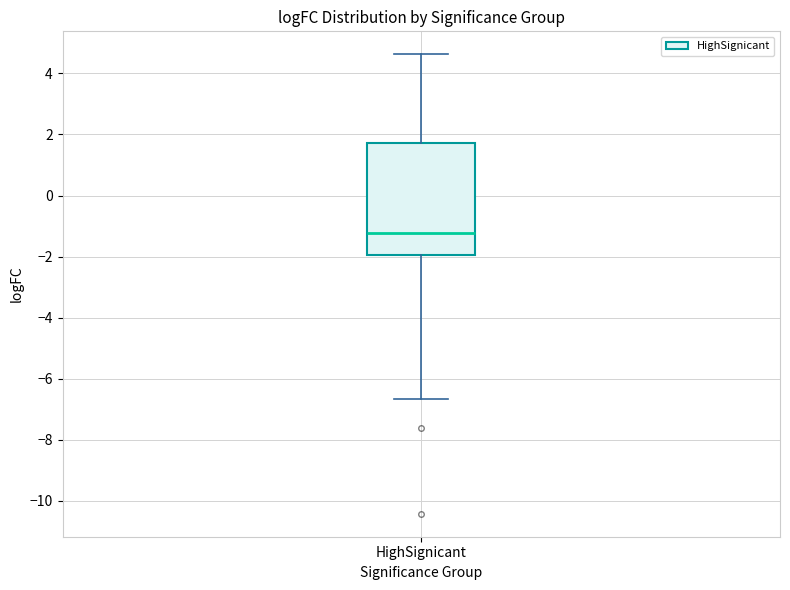

Transcribe this box plot: give where the median line is, the range the box spans, and where the two whiskers end, as read against the y-axis. The values are not printed on the chart, so give them approximately, as read against the axis.

median -1.2, box -2.0 to 1.8, whiskers -6.6 to 4.6